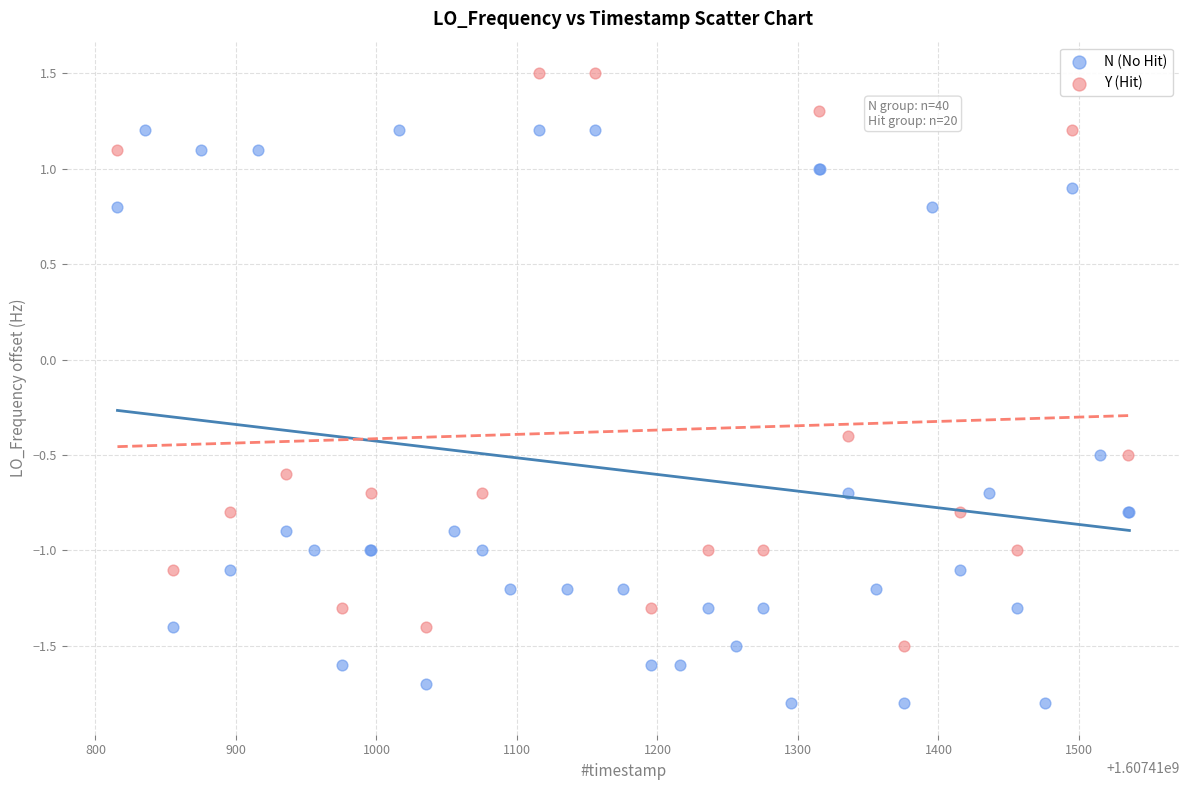

Which series has the largest Y range (max minus min)?

N (No Hit)